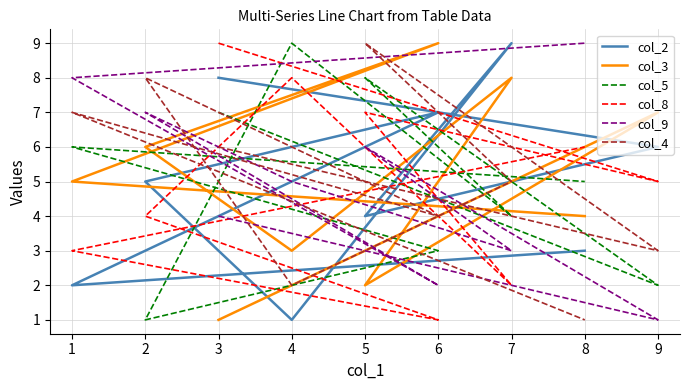

At which category does col_4 reach its first local valley?

9